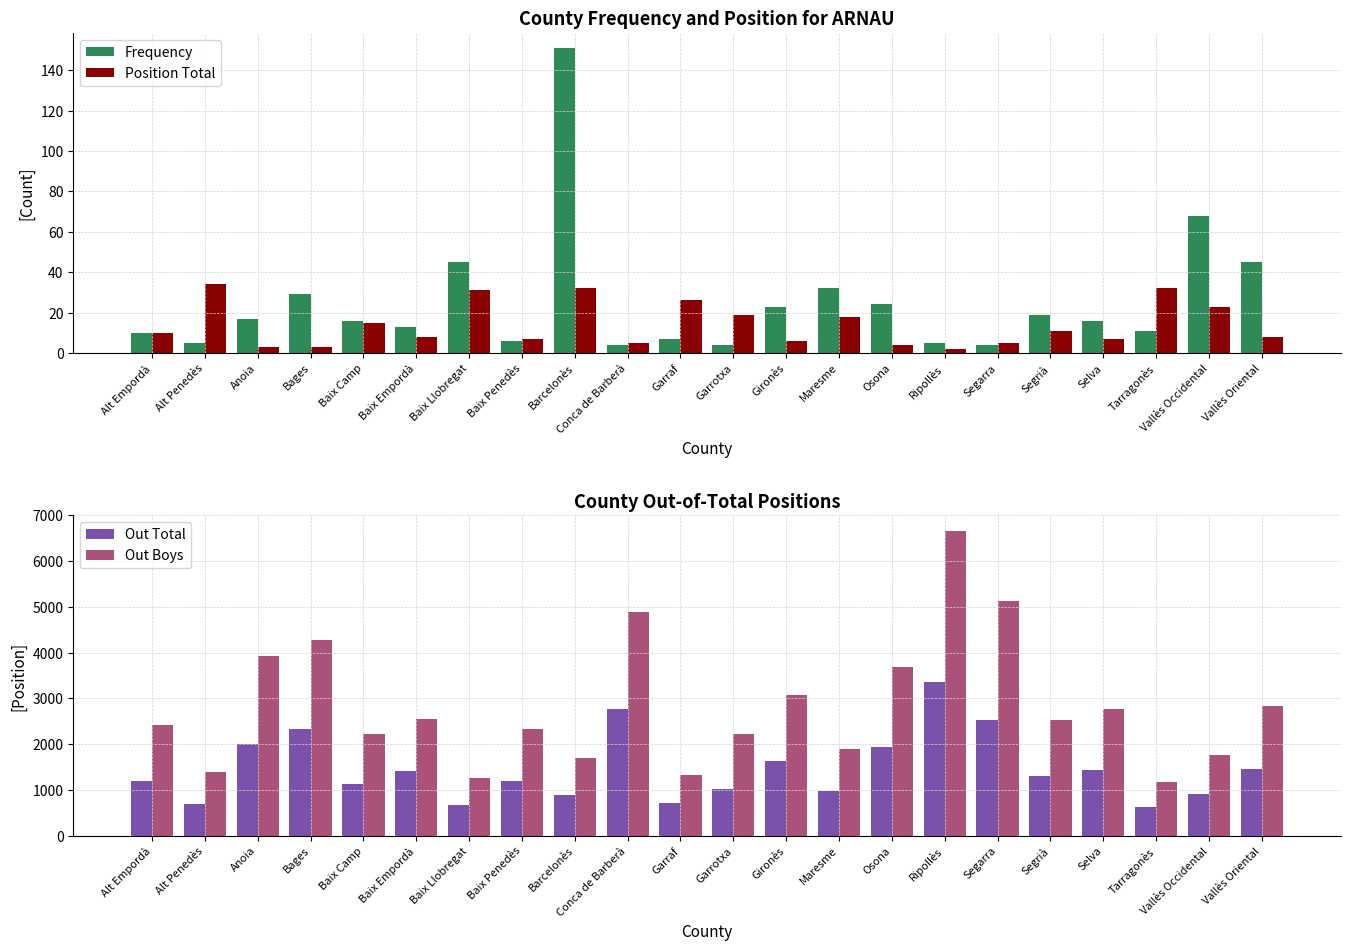

True or false: Position Total has a value of 10 at Selva.

False